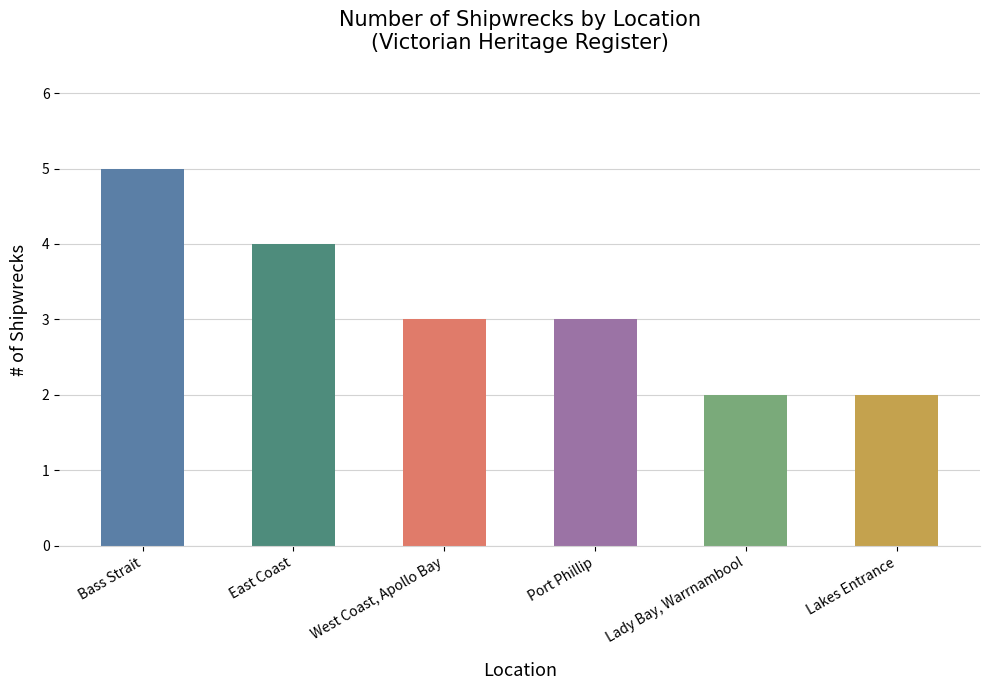

What is the change in value from East Coast to Lady Bay, Warrnambool?

-2